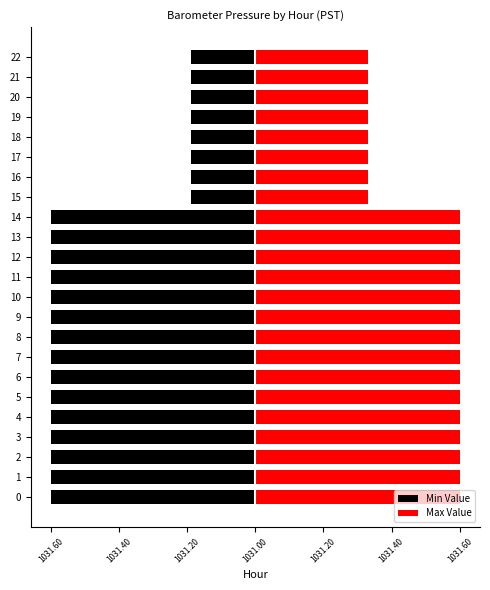

Are the bars horizontal?

Yes